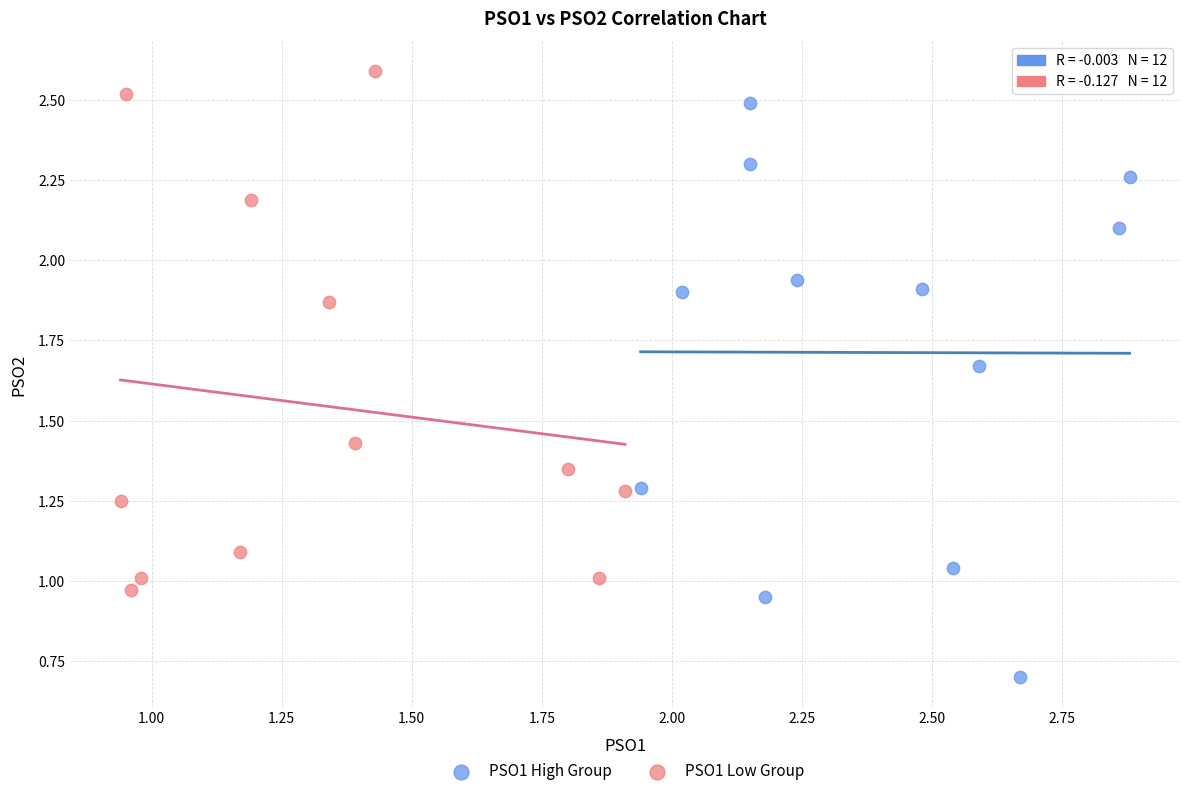

Which series reaches the maximum Y coordinate?

PSO1 Low Group